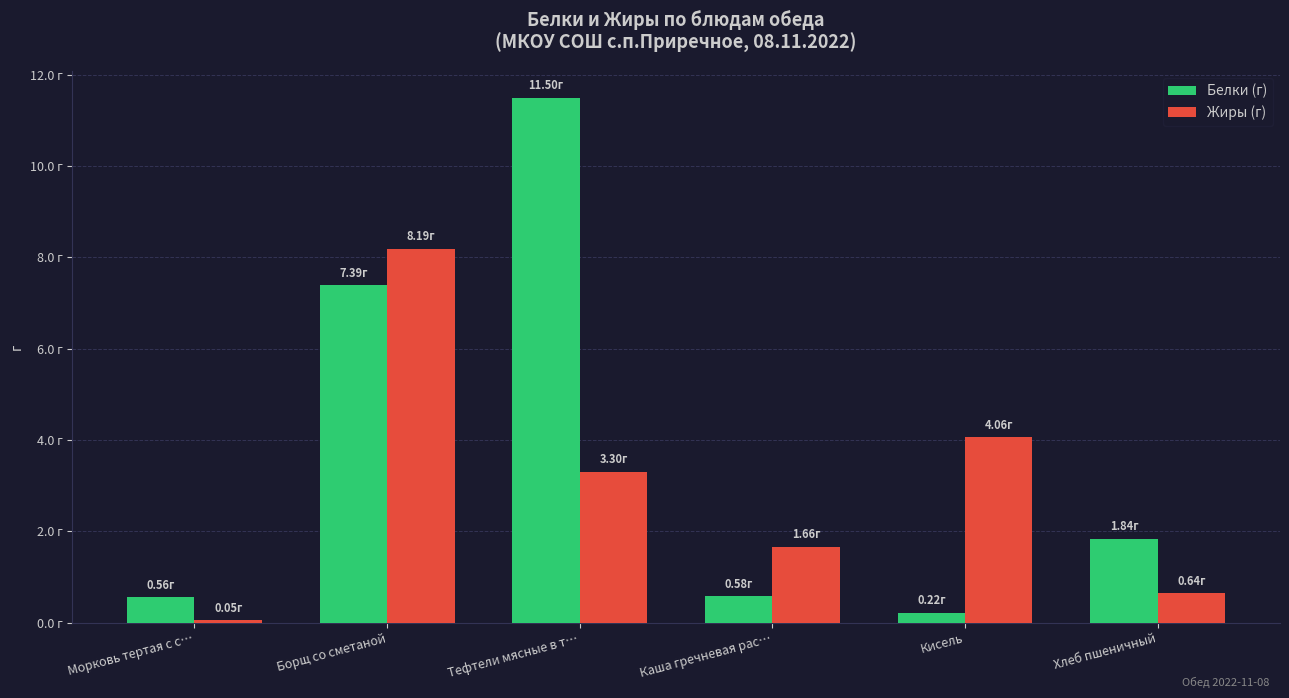

What are all the series names shown in the legend?

Белки (г), Жиры (г)